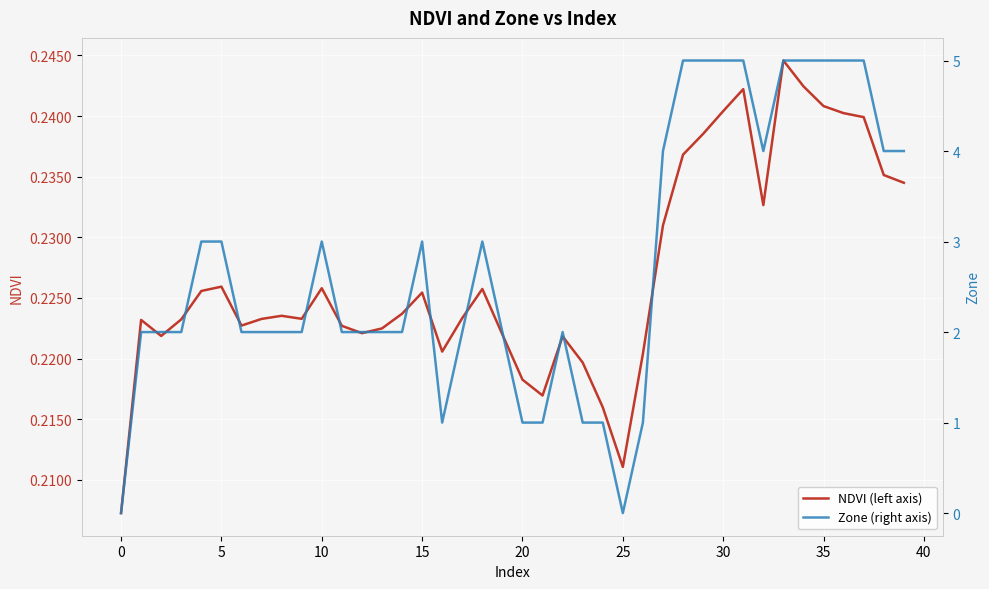

What is the value of the Zone (right axis) point at the 30th from the left?

5.0